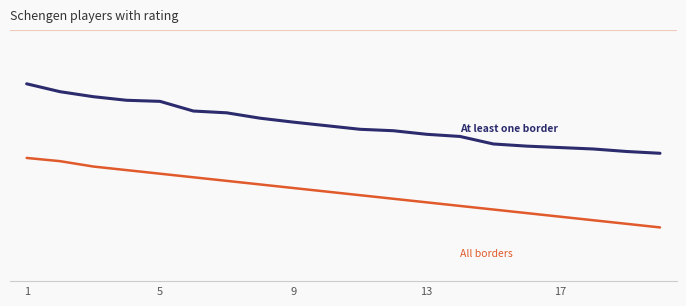

The At least one border series shows 2402 at 5. True or false?

True